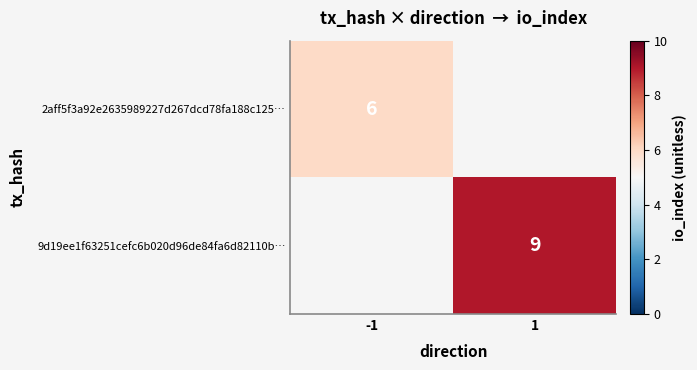

Is it true that 9d19ee1f63251cefc6b020d96de84fa6d82110b… equals 9 at 1?

True